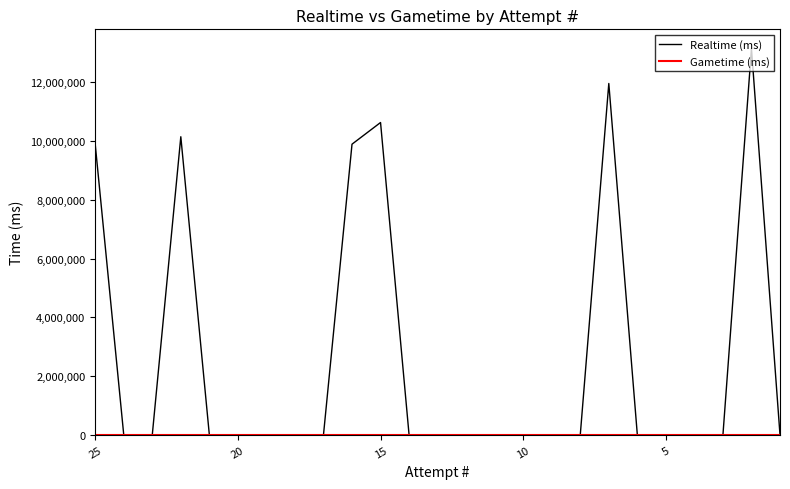

What is the difference between the second highest and minimum values in the Realtime (ms) series?

11955579